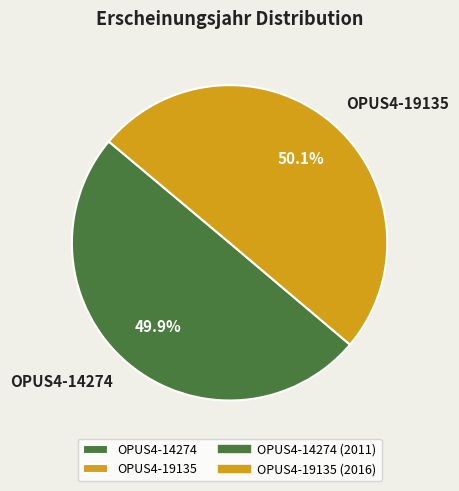

What portion of the pie excludes OPUS4-19135?

49.9%